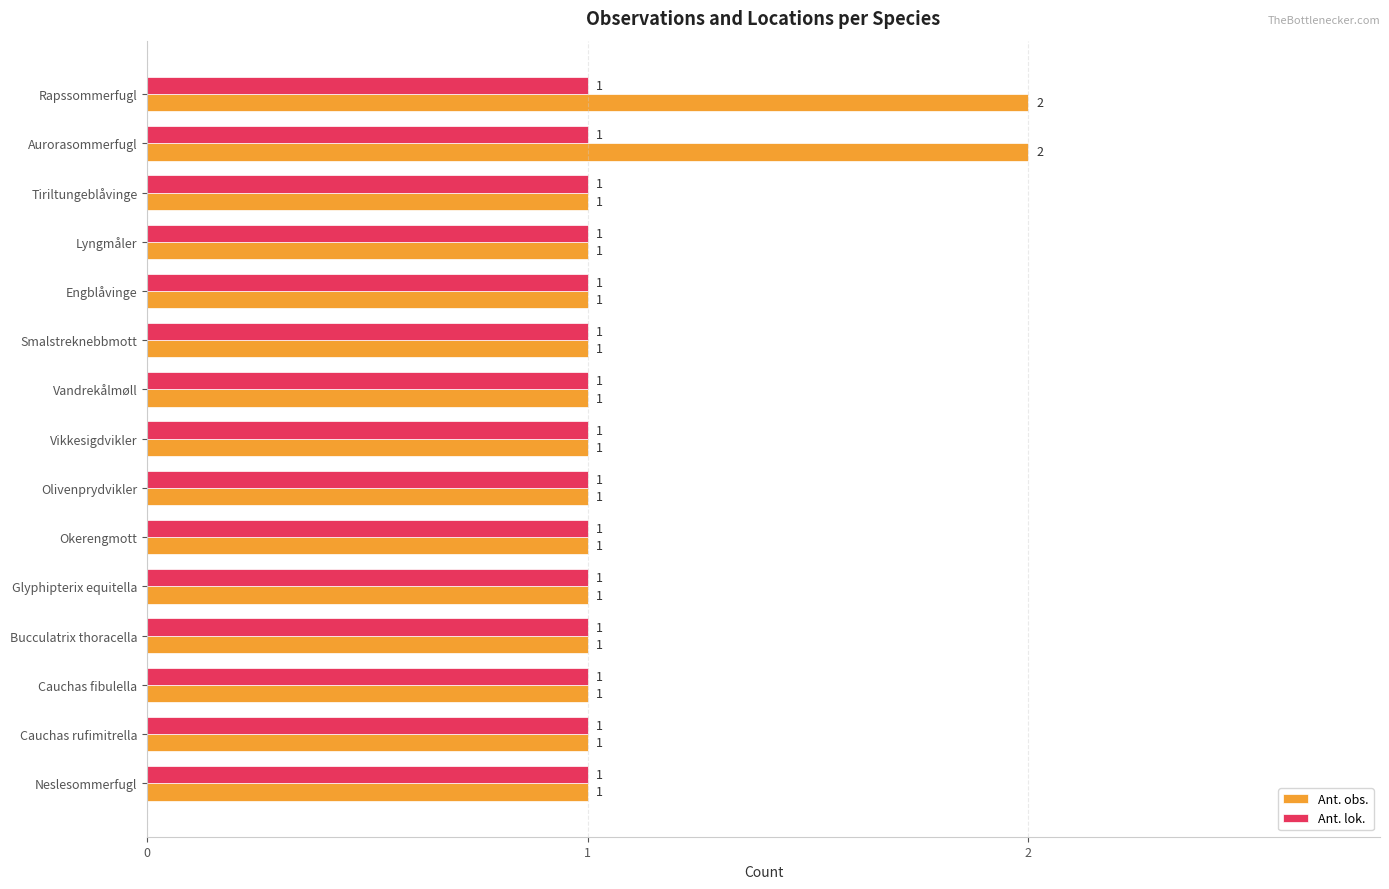

How many distinct data groups are displayed?

2